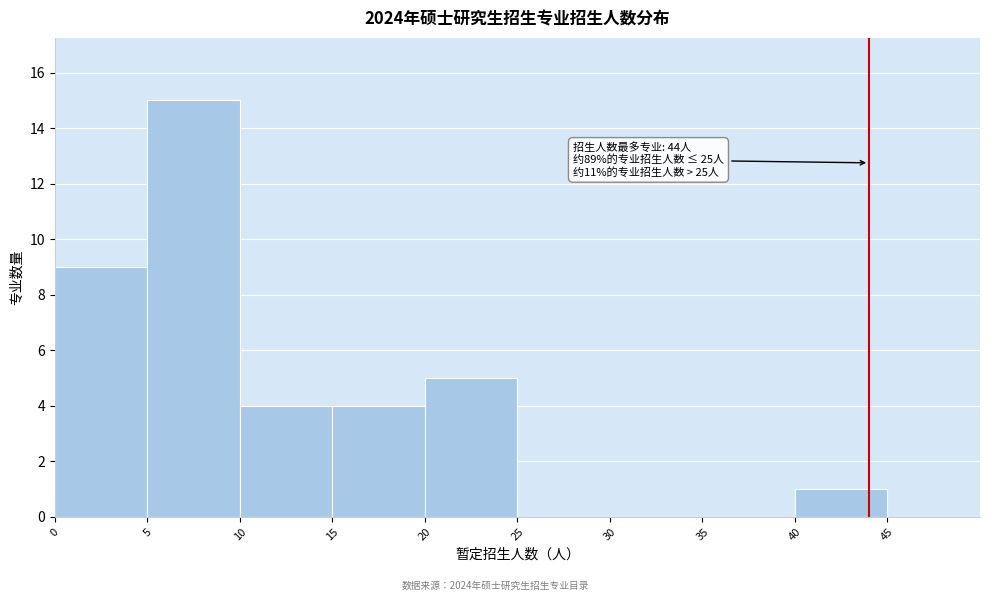

Over which range of the x-axis is the bar tallest?

5 to 10